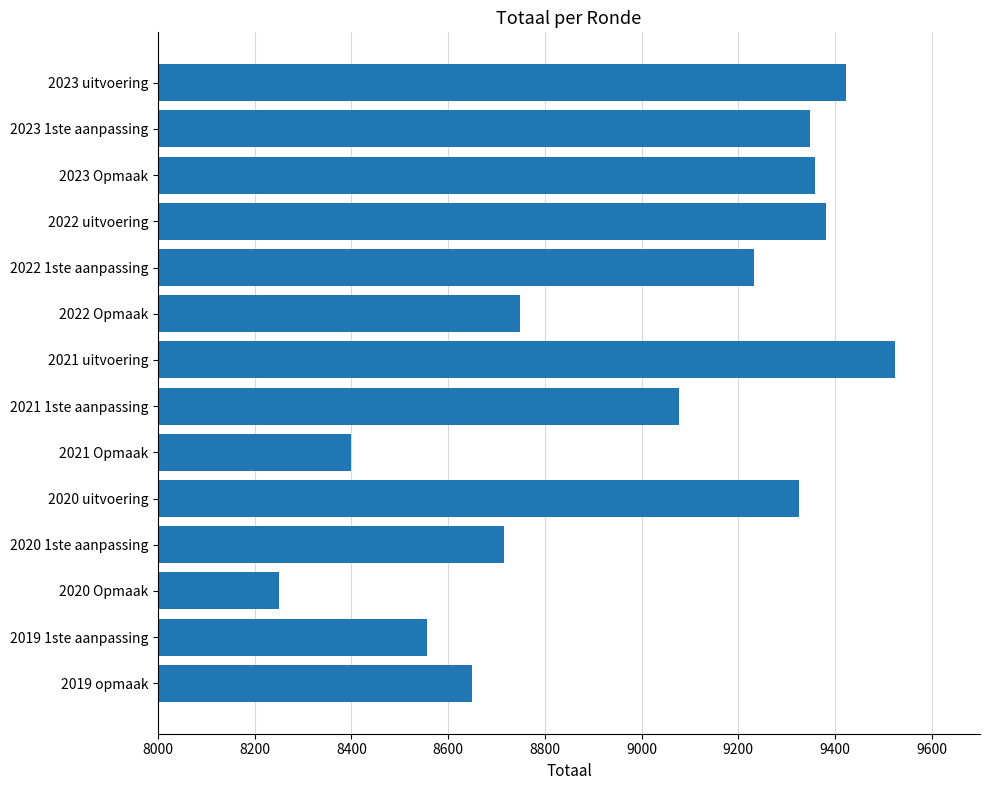

What is the value of the 14th bar from the top?

8650